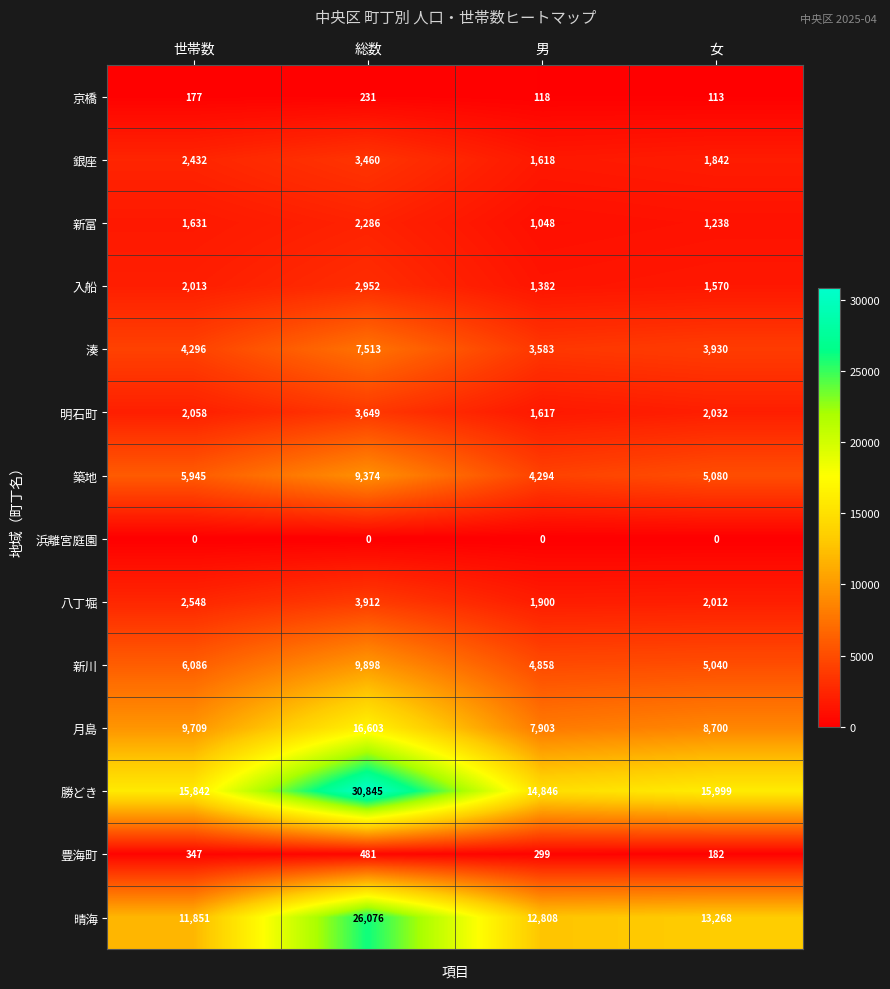

At how many categories does at least one series exceed 28793?

1